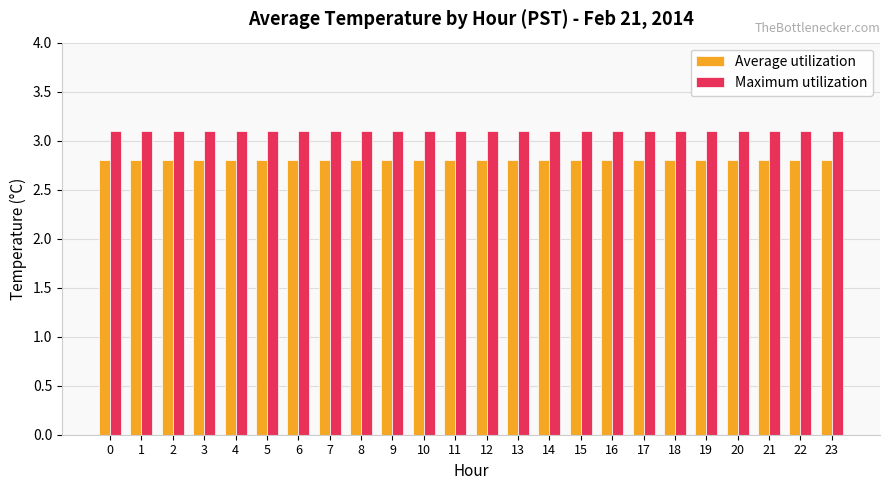

What is the spread (max minus min) of values at 20?

0.3